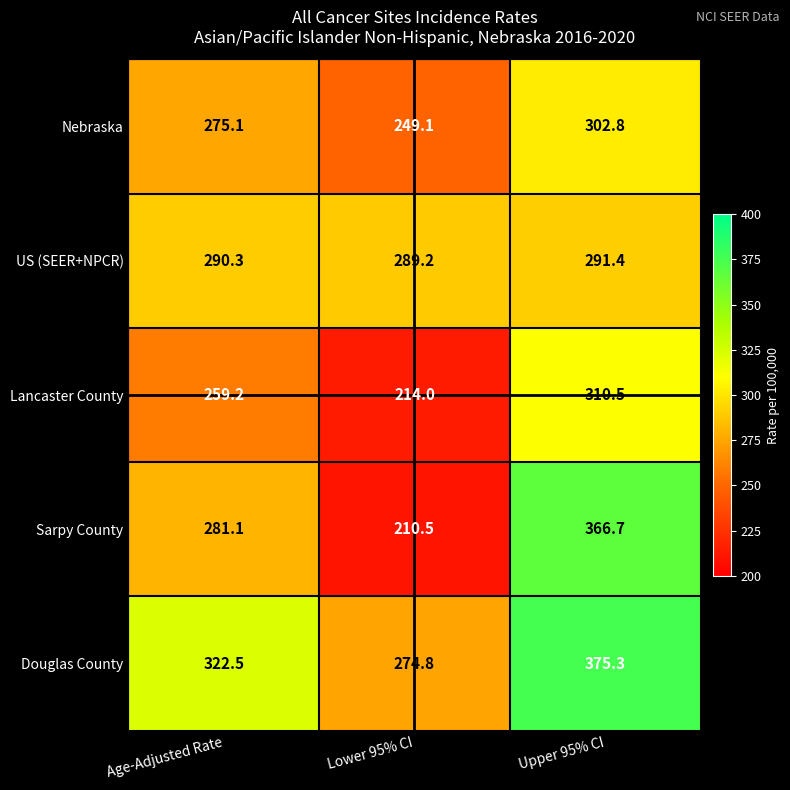

Reading left to right, extract all data points from this chart.

Nebraska: 275.1	249.1	302.8
US (SEER+NPCR): 290.3	289.2	291.4
Lancaster County: 259.2	214.0	310.5
Sarpy County: 281.1	210.5	366.7
Douglas County: 322.5	274.8	375.3